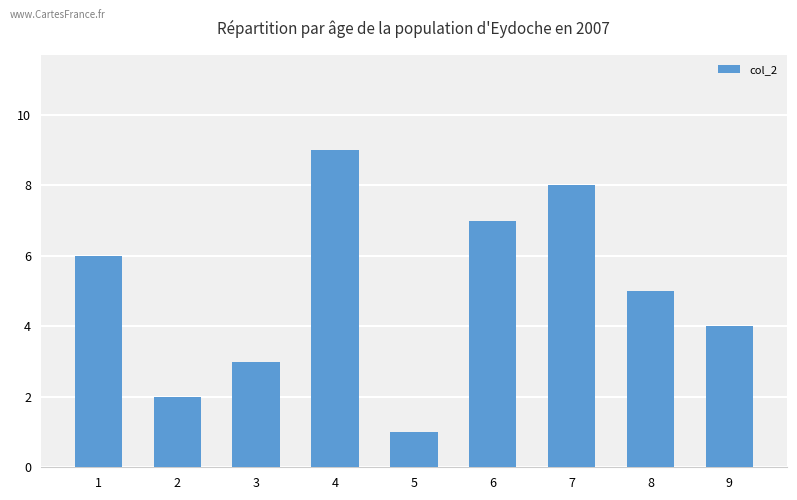

At which label does the data first exceed 5?

1